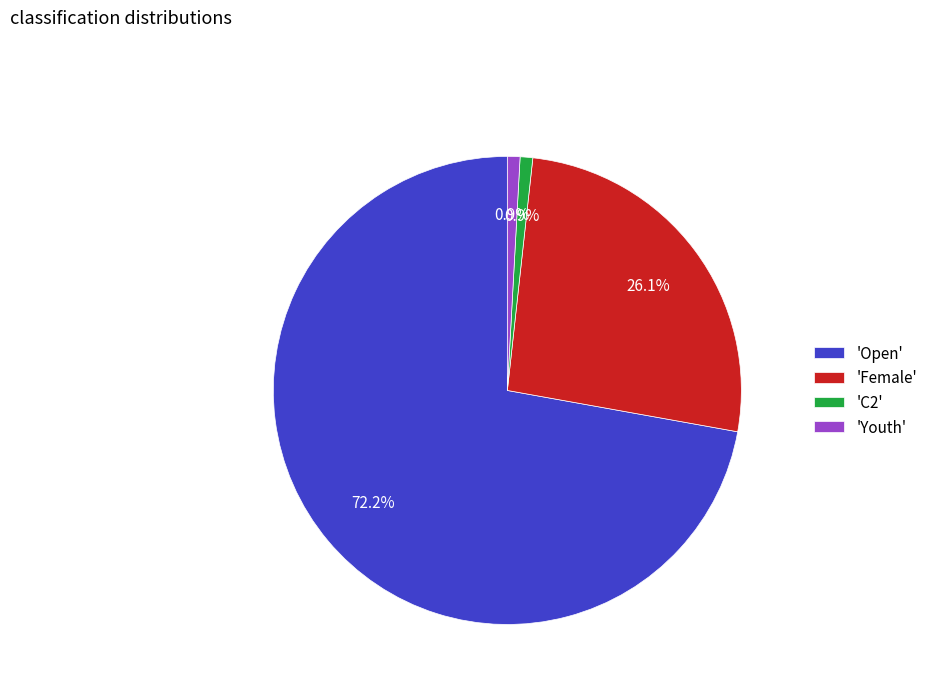

Combined, what portion of the pie is 'C2' and 'Female'?

27.0%